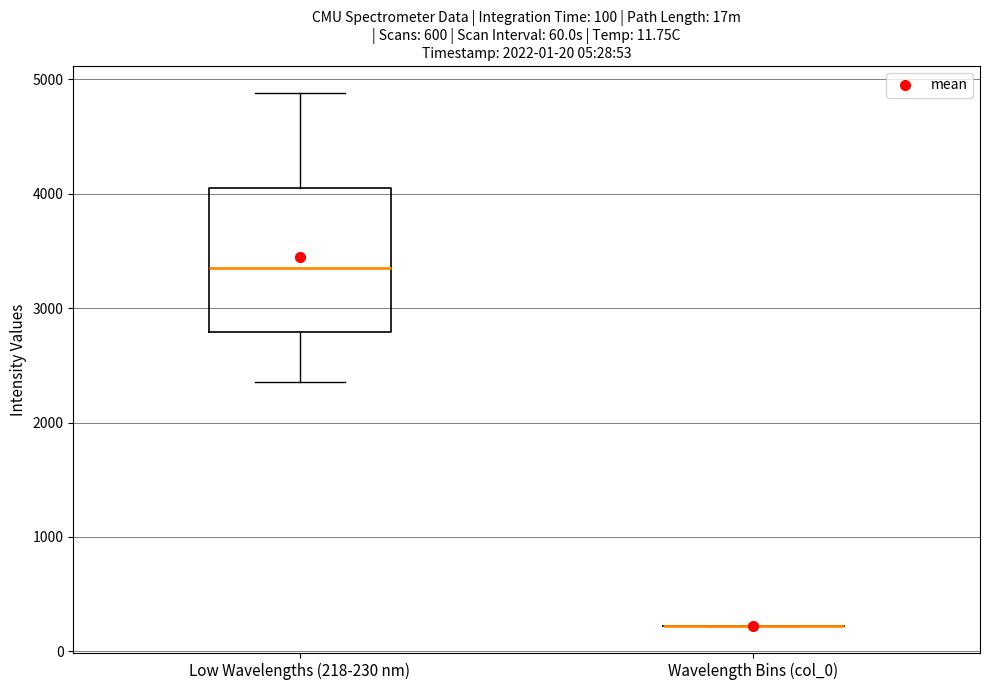

Which box is the tallest, from its lower edge to its upper edge?

Low Wavelengths (218-230 nm)